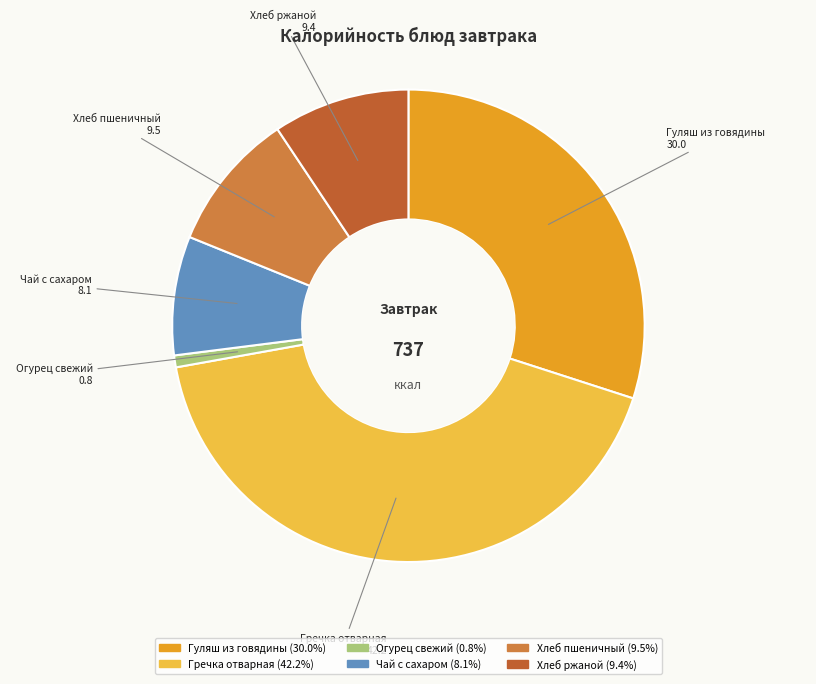

Combined, do Хлеб пшеничный and Гречка отварная account for over 50%?

Yes